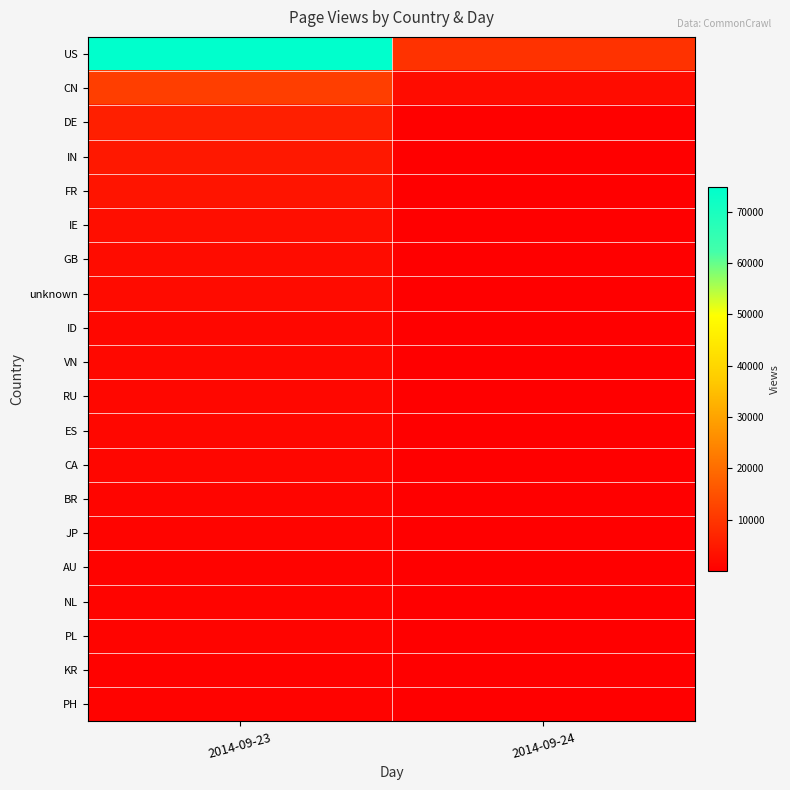

How many distinct data groups are displayed?

20